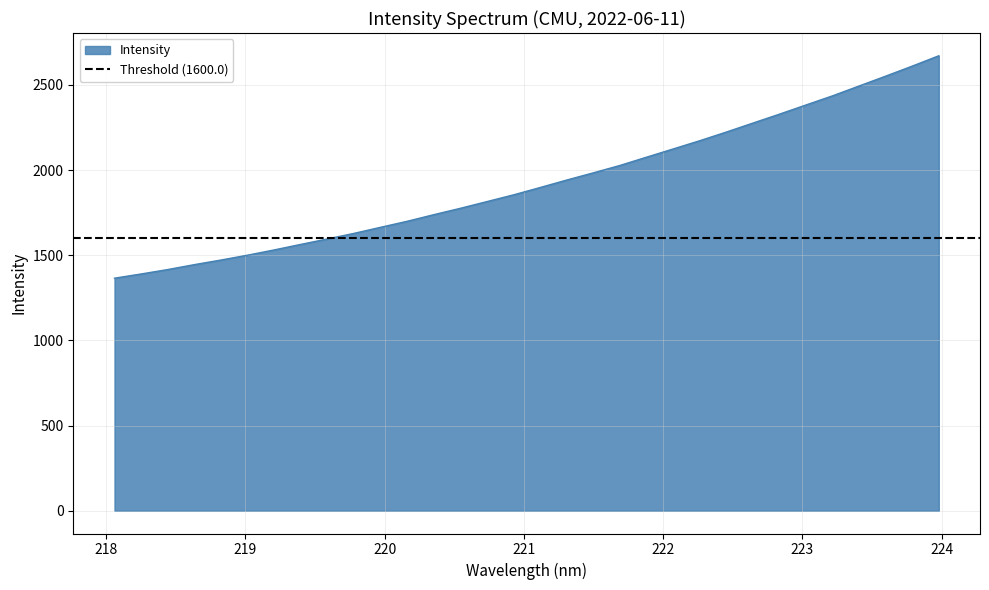

What position from the left is 223.9802?

32